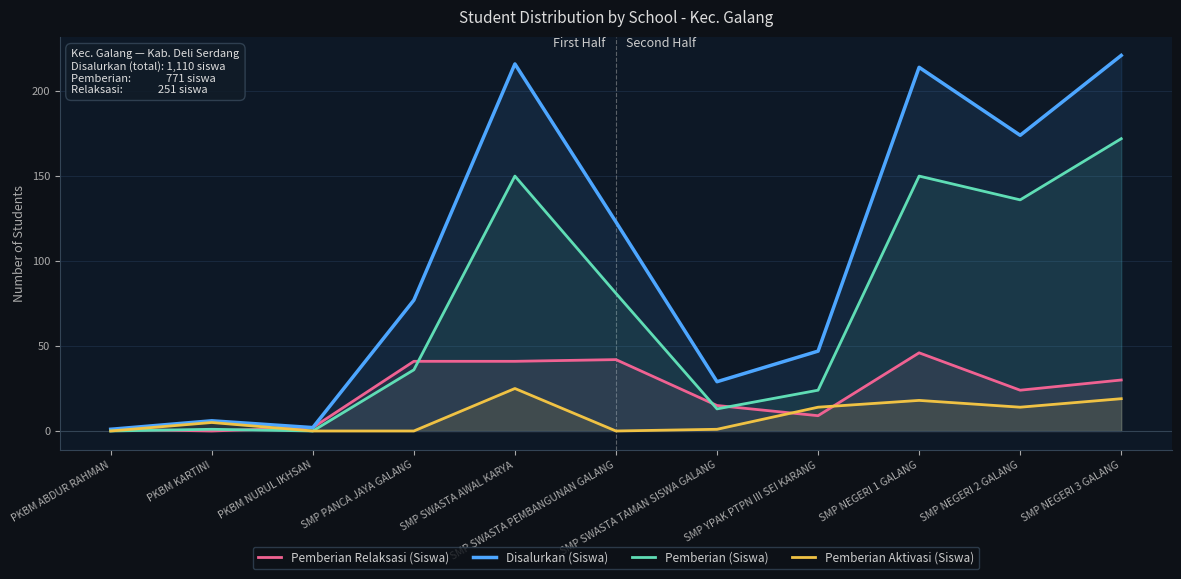

Rank the categories by Pemberian Aktivasi (Siswa) value from lowest to highest.

PKBM ABDUR RAHMAN, PKBM NURUL IKHSAN, SMP PANCA JAYA GALANG, SMP SWASTA PEMBANGUNAN GALANG, SMP SWASTA TAMAN SISWA GALANG, PKBM KARTINI, SMP YPAK PTPN III SEI KARANG, SMP NEGERI 2 GALANG, SMP NEGERI 1 GALANG, SMP NEGERI 3 GALANG, SMP SWASTA AWAL KARYA